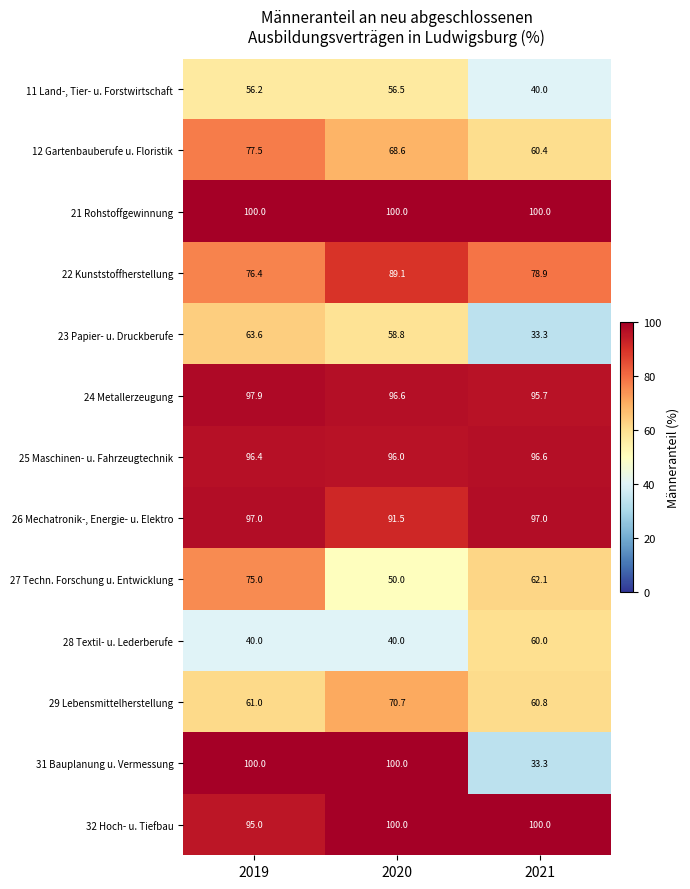

What is the approximate value of 31 Bauplanung u. Vermessung at 2020?

100.0